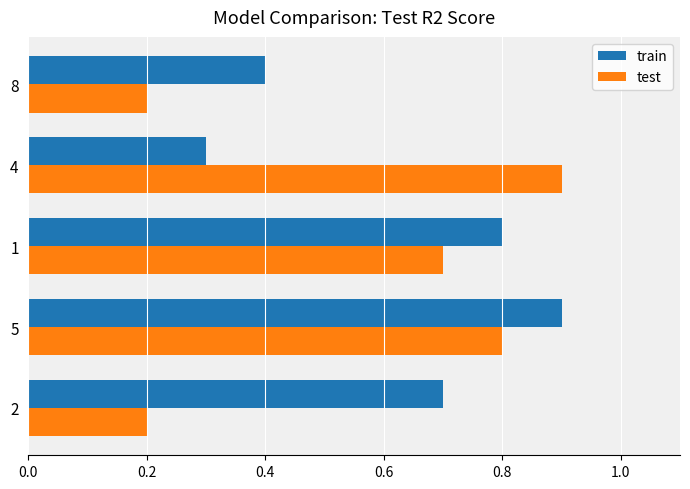

Which series has the largest range (max minus min)?

test